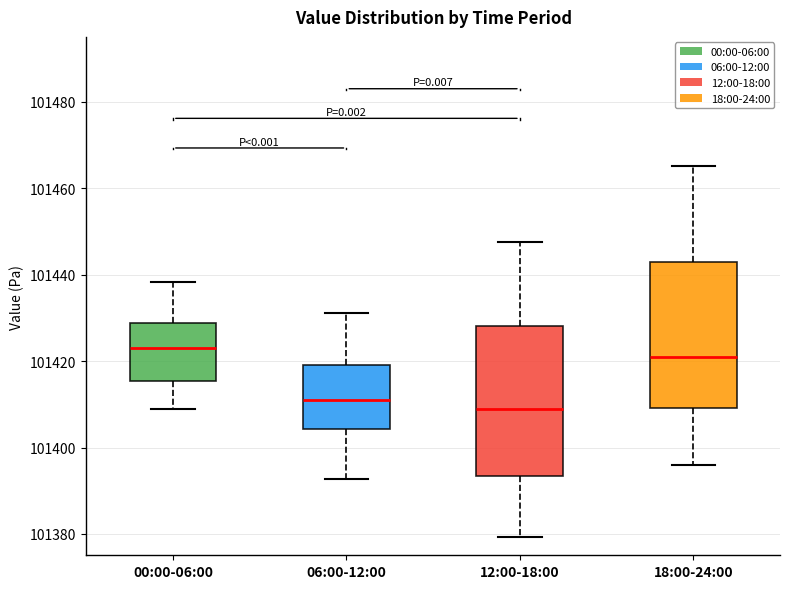

Reading left to right, read every box against the y-axis: the position of its median line, the range the box covers, and the ends of its whiskers. The values are not printed on the chart, so give them approximately, as read against the axis.

00:00-06:00: median 101422, box 101416 to 101428, whiskers 101408 to 101438
06:00-12:00: median 101410, box 101404 to 101420, whiskers 101392 to 101432
12:00-18:00: median 101408, box 101394 to 101428, whiskers 101380 to 101448
18:00-24:00: median 101422, box 101410 to 101442, whiskers 101396 to 101466